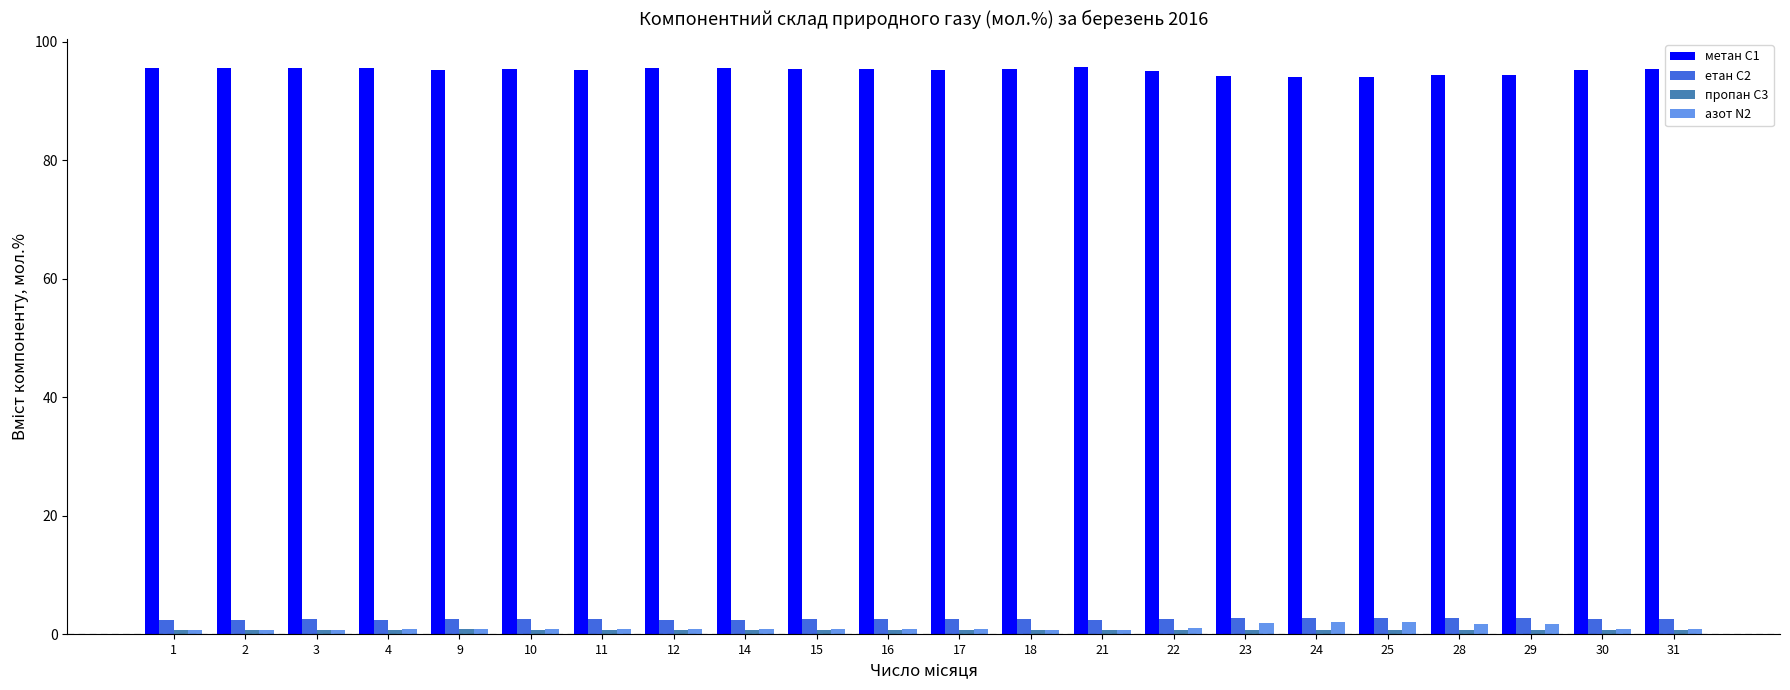

Does the chart contain any negative values?

No